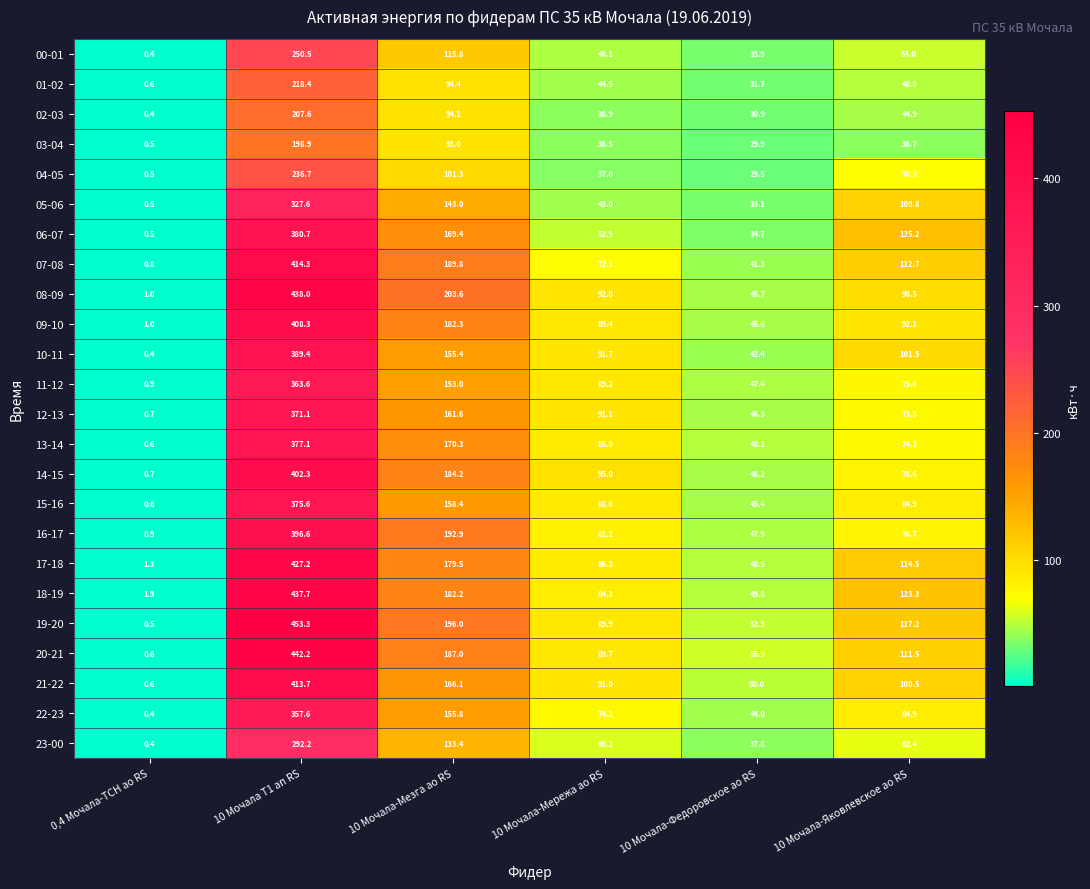

What is the maximum value shown in the chart?

453.3